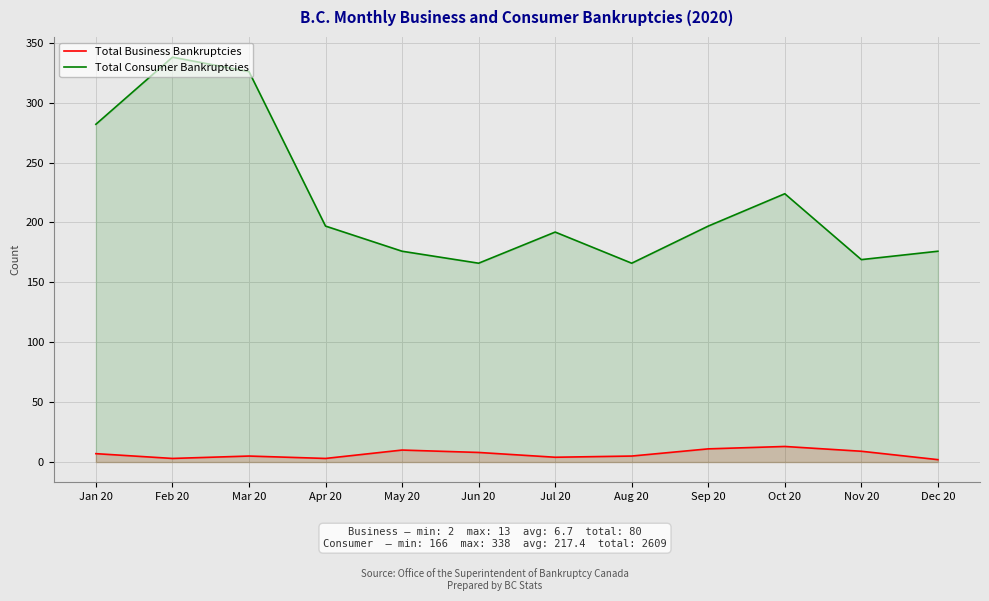

What is the approximate value of Total Business Bankruptcies at May 20, to the nearest 5?

10